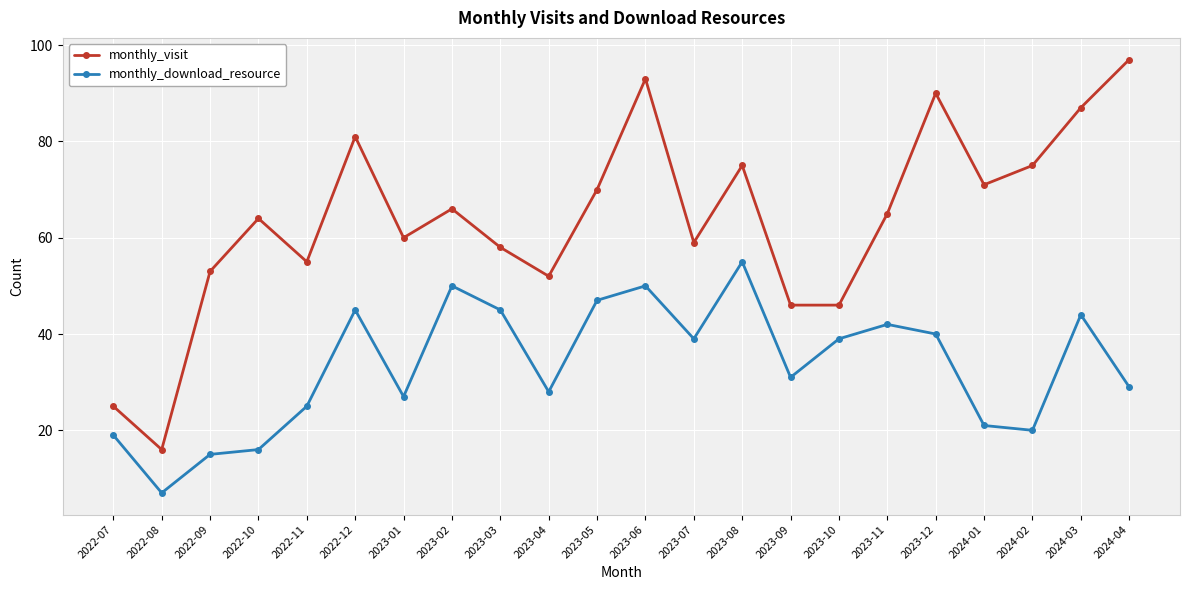

What is the label of the 3rd point from the left?

2022-09